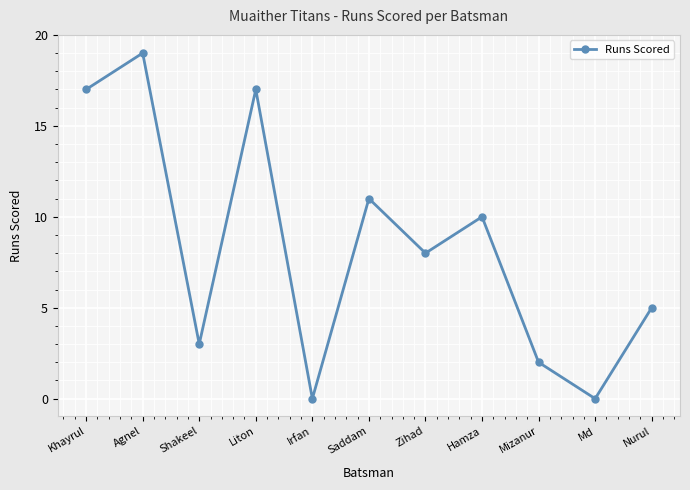

Where is the first local minimum?

Shakeel